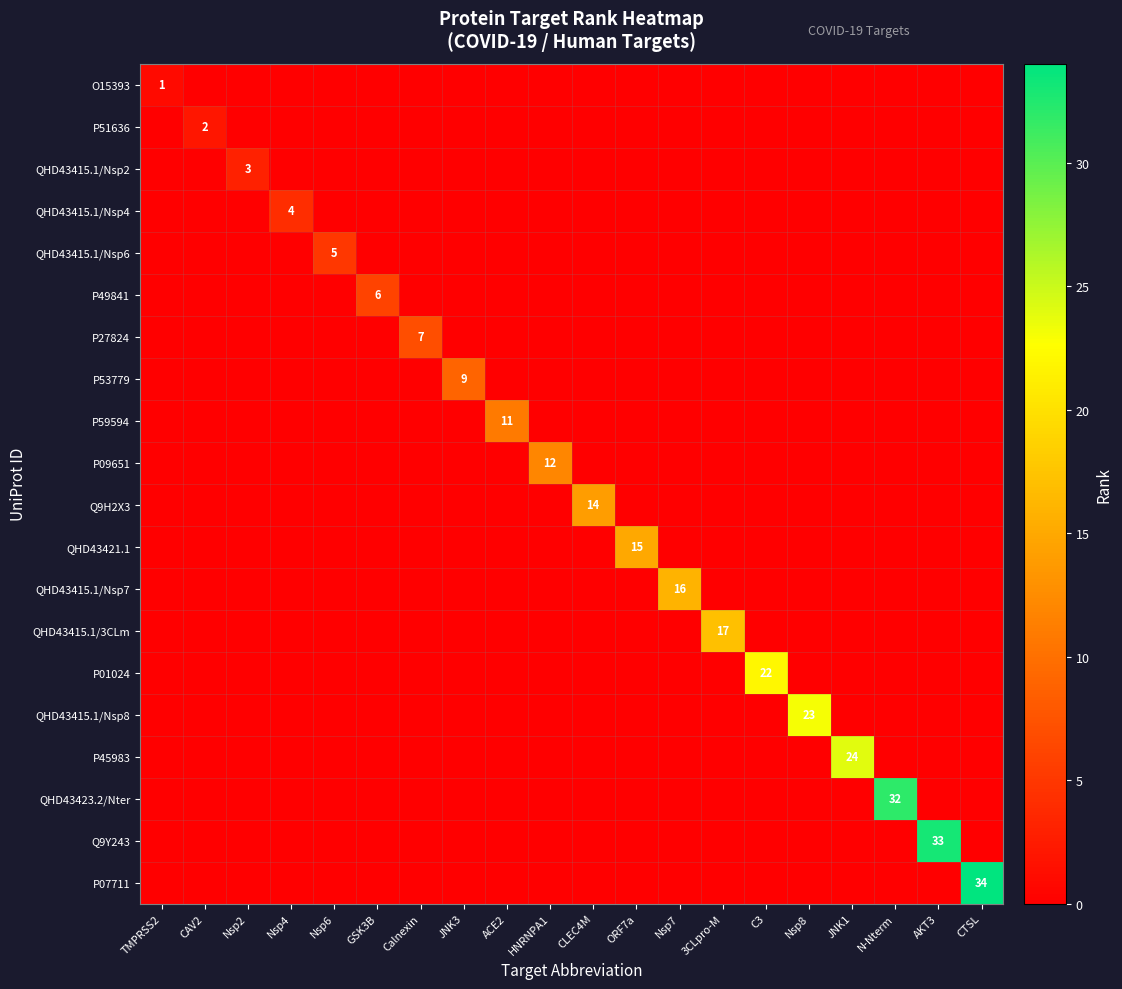

At which label does QHD43415.1/Nsp4 reach its minimum?

TMPRSS2